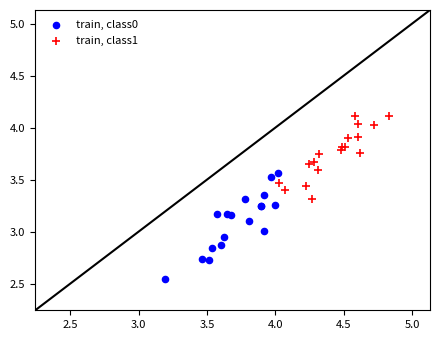

Which series reaches the maximum Y coordinate?

train, class1